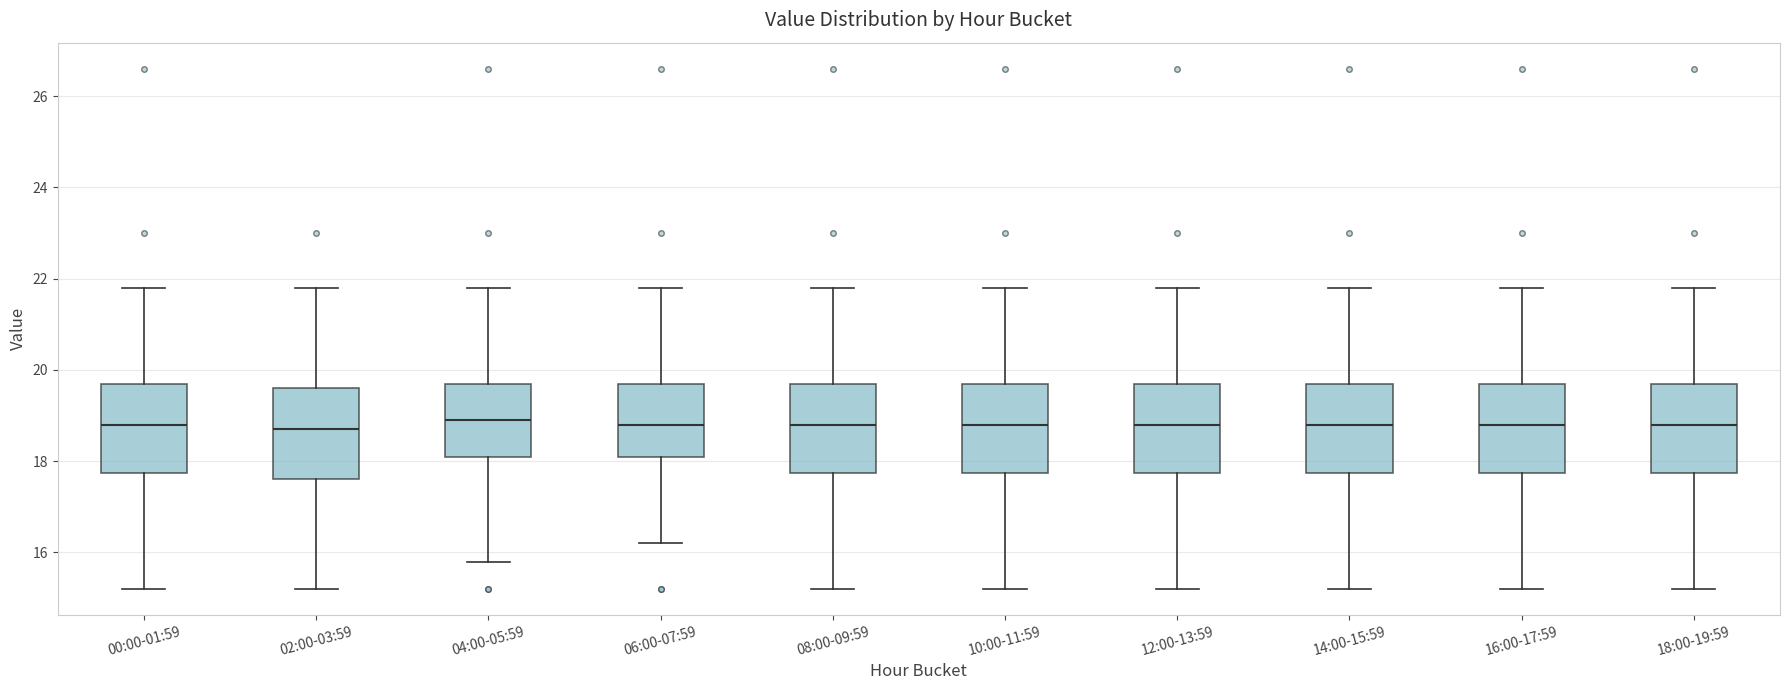

Reading left to right, read every box against the y-axis: the position of its median line, the range the box covers, and the ends of its whiskers. The values are not printed on the chart, so give them approximately, as read against the axis.

00:00-01:59: median 18.8, box 17.8 to 19.8, whiskers 15.2 to 21.8
02:00-03:59: median 18.8, box 17.6 to 19.6, whiskers 15.2 to 21.8
04:00-05:59: median 19.0, box 18.2 to 19.8, whiskers 15.8 to 21.8
06:00-07:59: median 18.8, box 18.2 to 19.8, whiskers 16.2 to 21.8
08:00-09:59: median 18.8, box 17.8 to 19.8, whiskers 15.2 to 21.8
10:00-11:59: median 18.8, box 17.8 to 19.8, whiskers 15.2 to 21.8
12:00-13:59: median 18.8, box 17.8 to 19.8, whiskers 15.2 to 21.8
14:00-15:59: median 18.8, box 17.8 to 19.8, whiskers 15.2 to 21.8
16:00-17:59: median 18.8, box 17.8 to 19.8, whiskers 15.2 to 21.8
18:00-19:59: median 18.8, box 17.8 to 19.8, whiskers 15.2 to 21.8